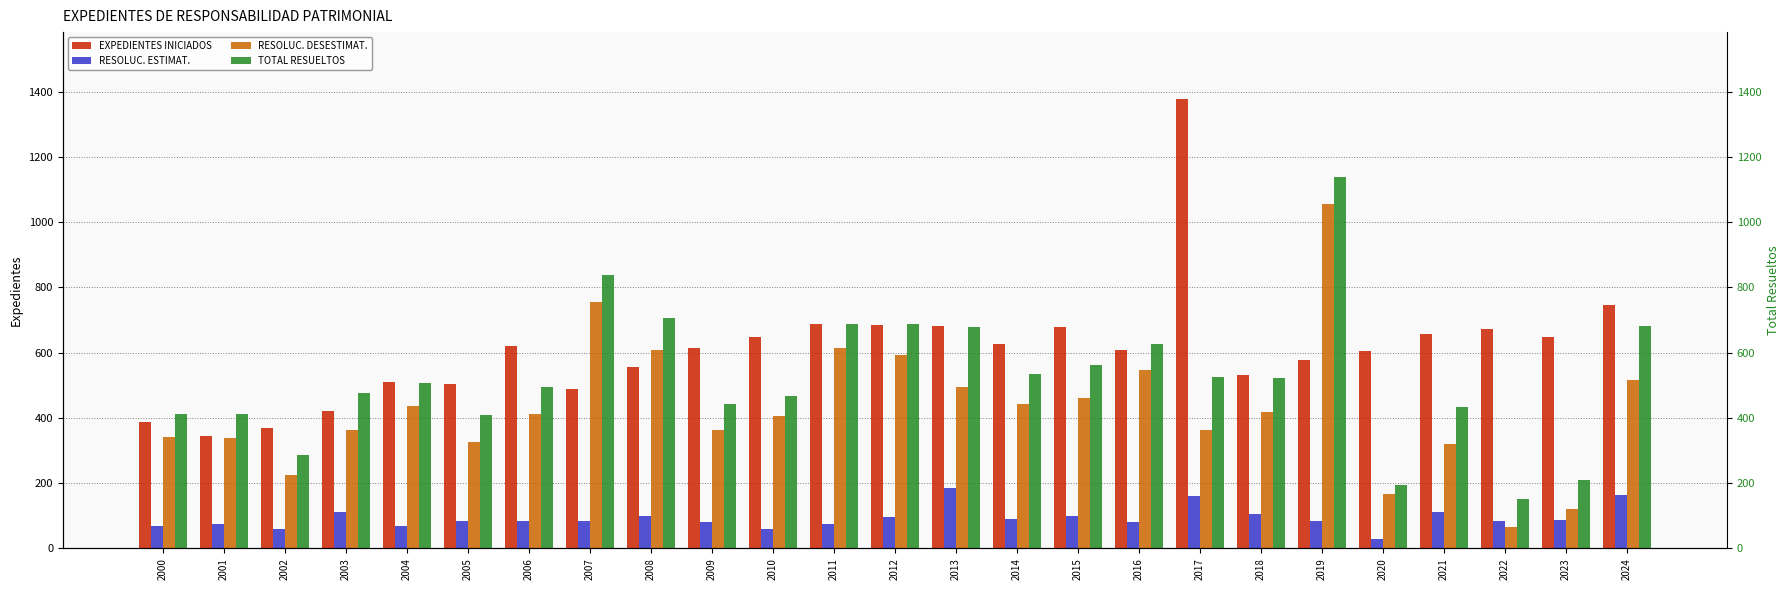

What is the value of the RESOLUC. ESTIMAT. bar at the 22nd from the left?

113